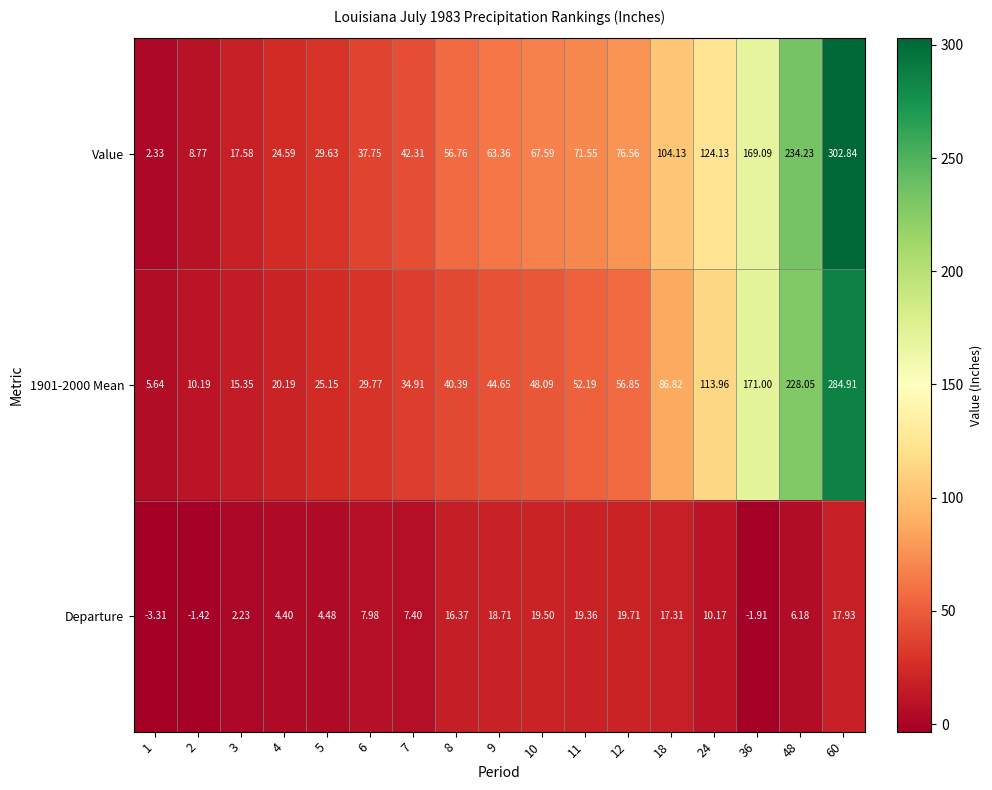

Which series has the widest spread of values?

Value